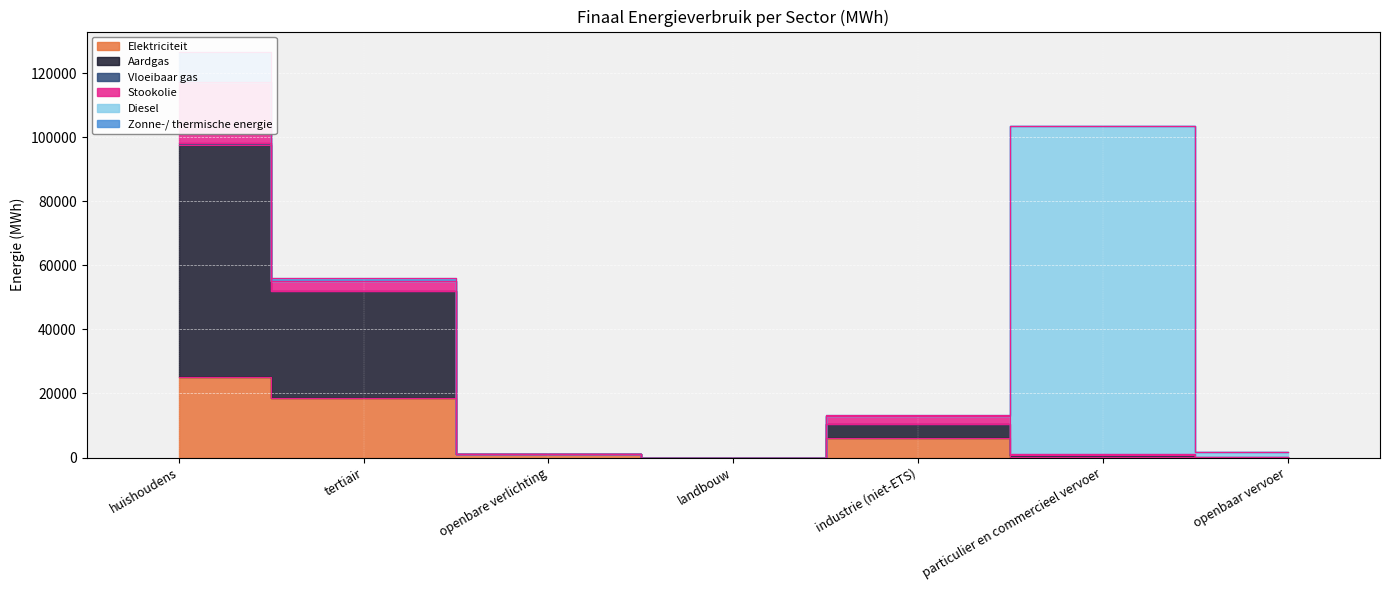

What is the difference between the second highest and second lowest values in the Stookolie series?

3144.4